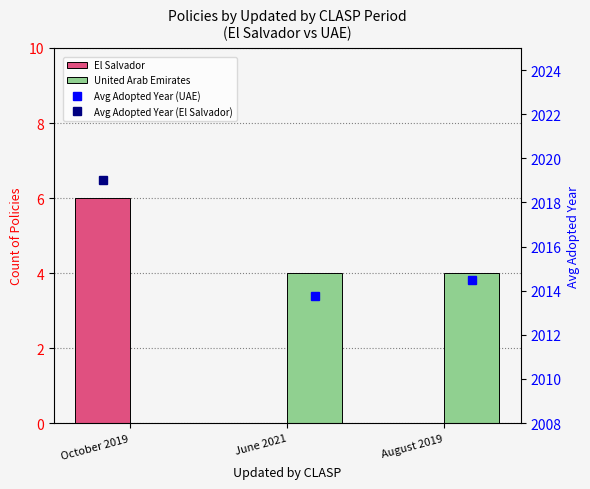

Rank the series at October 2019 from highest to lowest value.

Avg Adopted Year (El Salvador), El Salvador, United Arab Emirates, Avg Adopted Year (UAE)